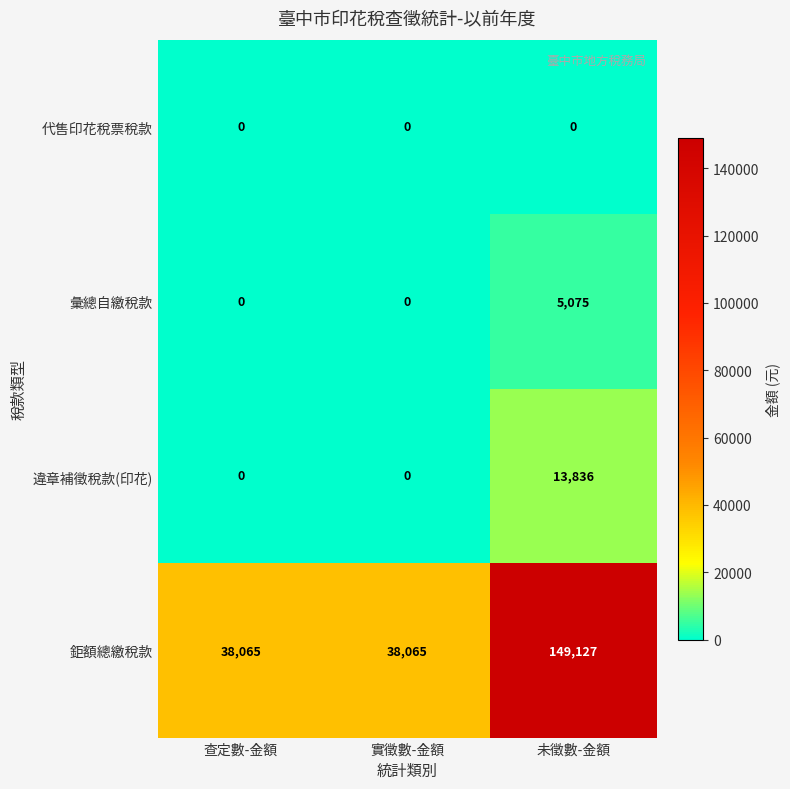

How many data points in 彙總自繳稅款 are above 0?

1